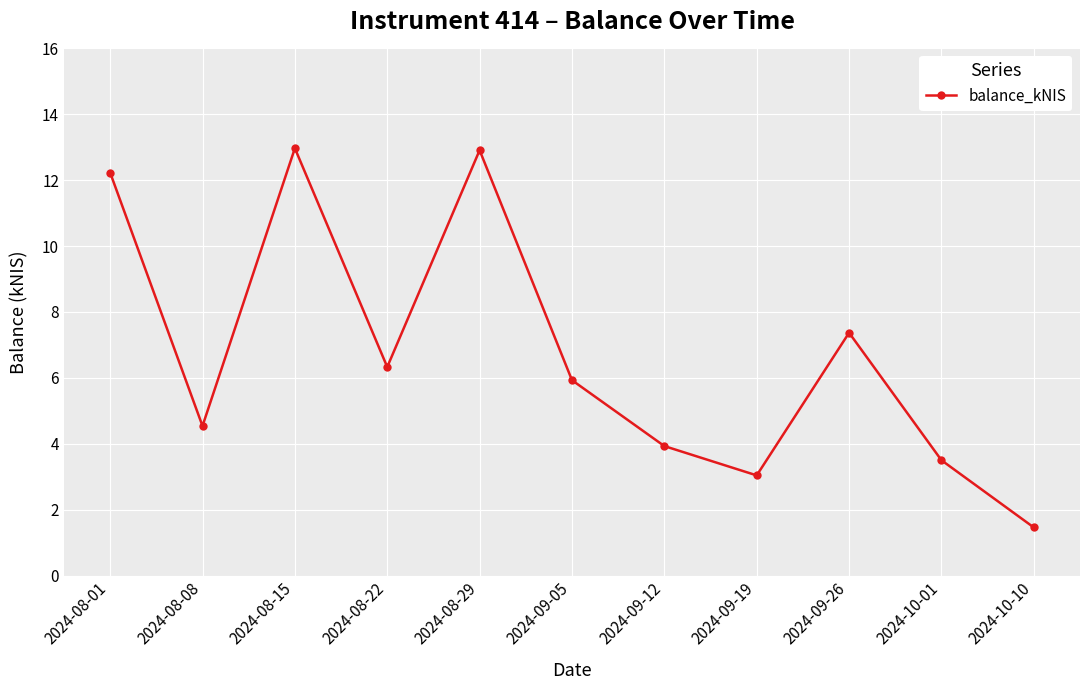

What is the smallest value displayed?

1.5